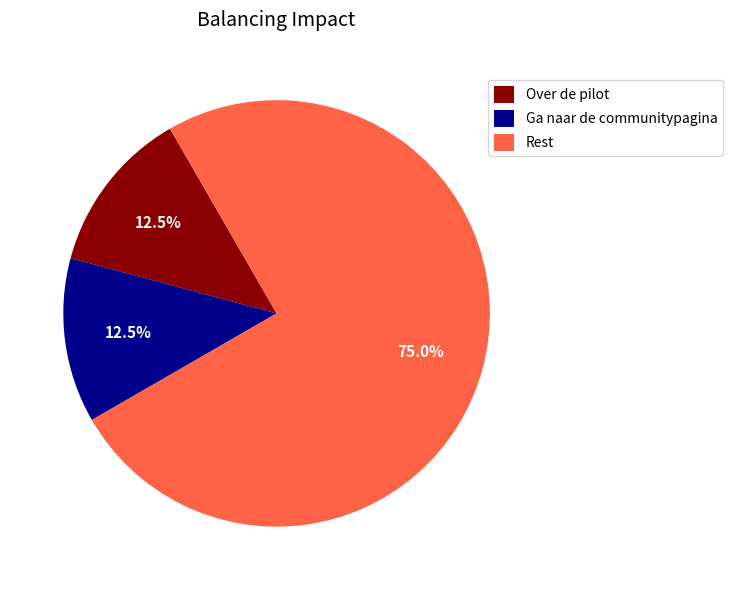

Which category has the biggest portion of the pie?

Rest